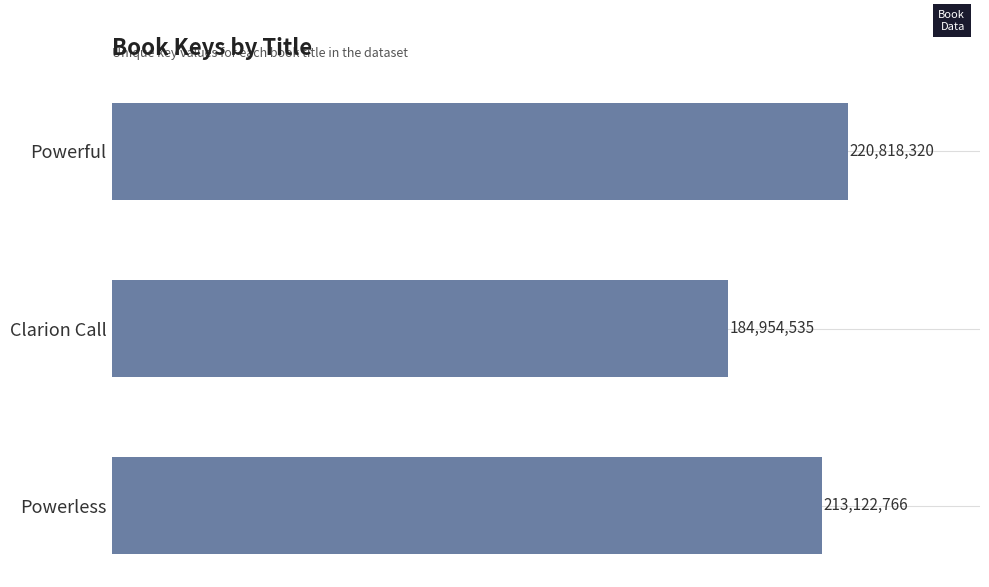

How many bars are there in total?

3